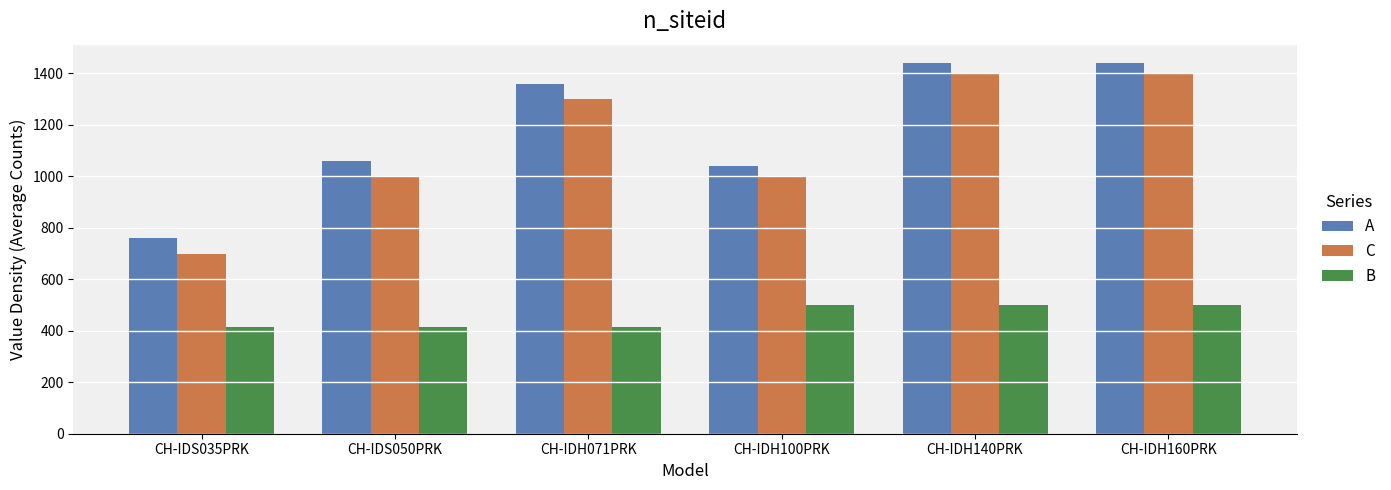

Reading right to left, transcribe all the data shown in this chart.

A: CH-IDH160PRK=1440	CH-IDH140PRK=1440	CH-IDH100PRK=1040	CH-IDH071PRK=1360	CH-IDS050PRK=1060	CH-IDS035PRK=760
C: CH-IDH160PRK=1400	CH-IDH140PRK=1400	CH-IDH100PRK=1000	CH-IDH071PRK=1300	CH-IDS050PRK=1000	CH-IDS035PRK=700
B: CH-IDH160PRK=500	CH-IDH140PRK=500	CH-IDH100PRK=500	CH-IDH071PRK=415	CH-IDS050PRK=415	CH-IDS035PRK=415